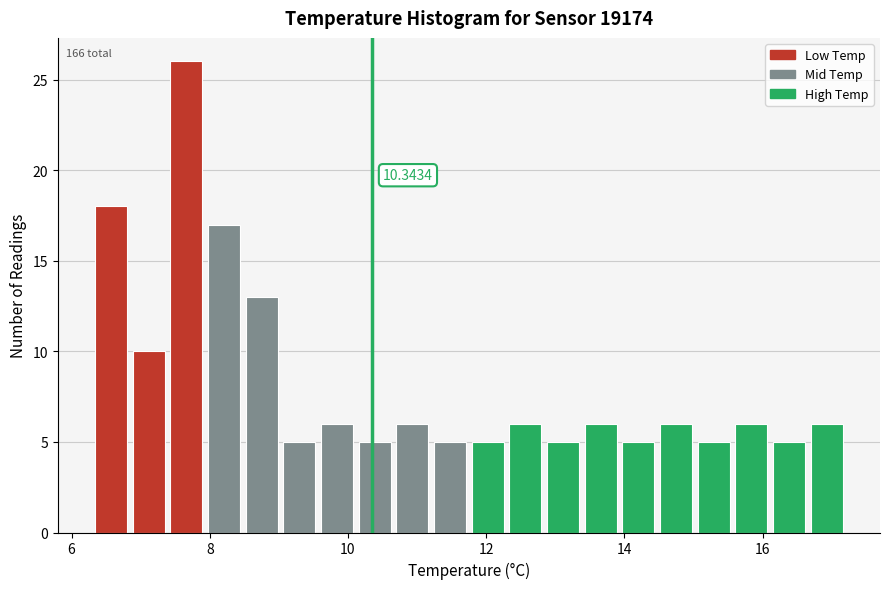

Around what value on the x-axis is the tallest bar? Give the approximate position of its centre, as read against the axis.

7.6